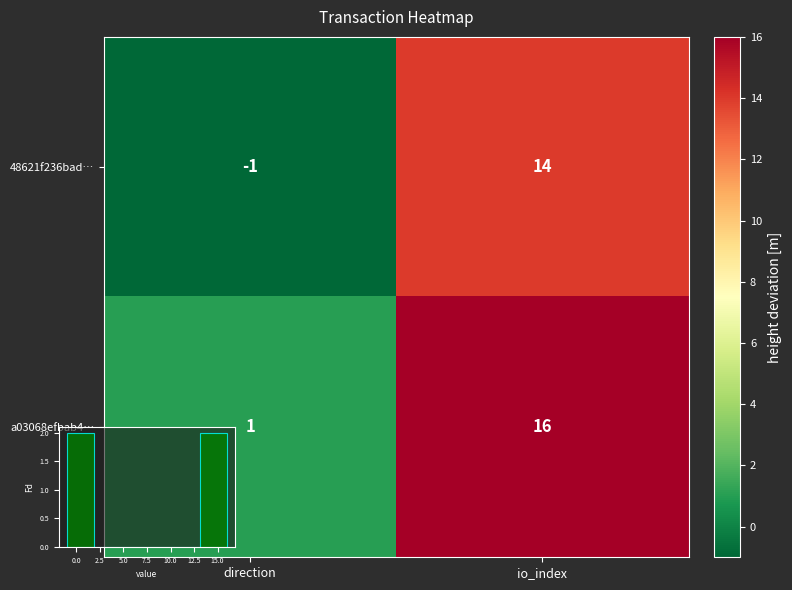

Rank the series by their maximum value, from lowest to highest.

48621f236bad…, a03068efbab4…